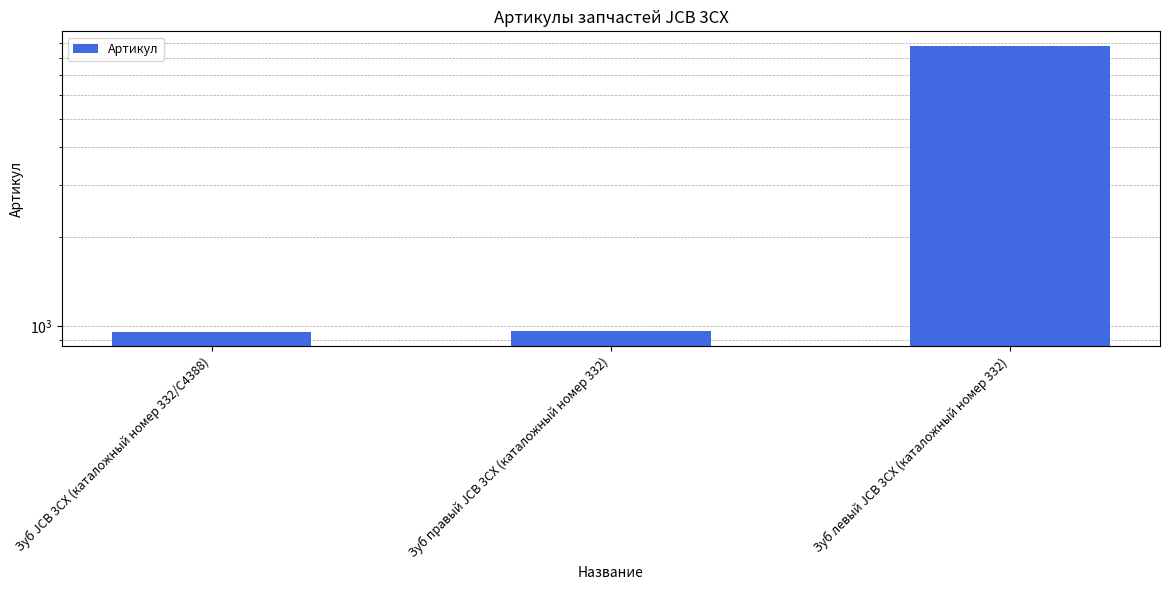

Is it true that the value at Зуб JCB 3CX (каталожный номер 332/C4388) is 958?

True